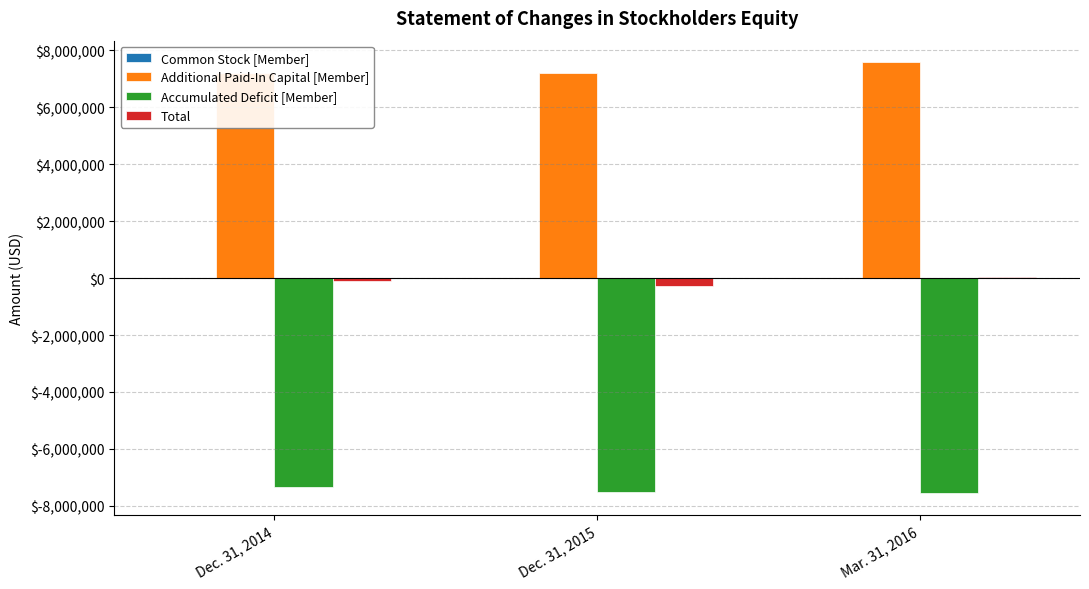

Which series has the largest total across all categories?

Additional Paid-In Capital [Member]